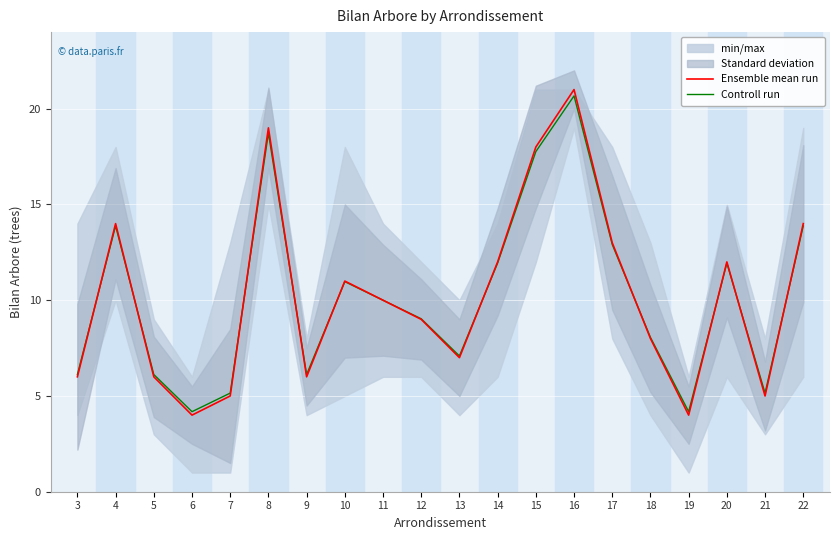

What is the lowest value of the Controll run series?

4.2